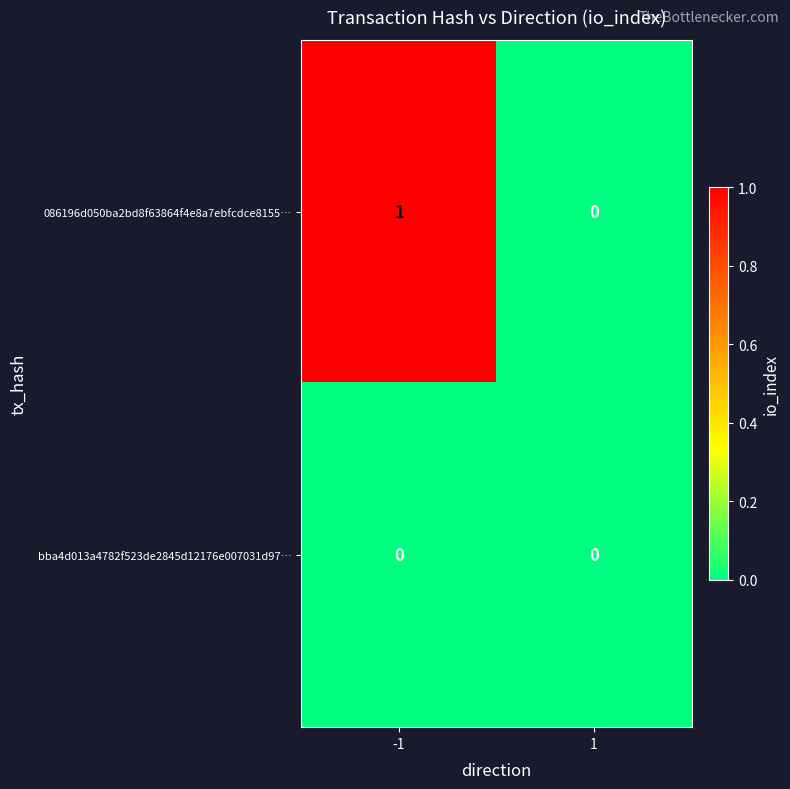

How many series are shown in this chart?

2